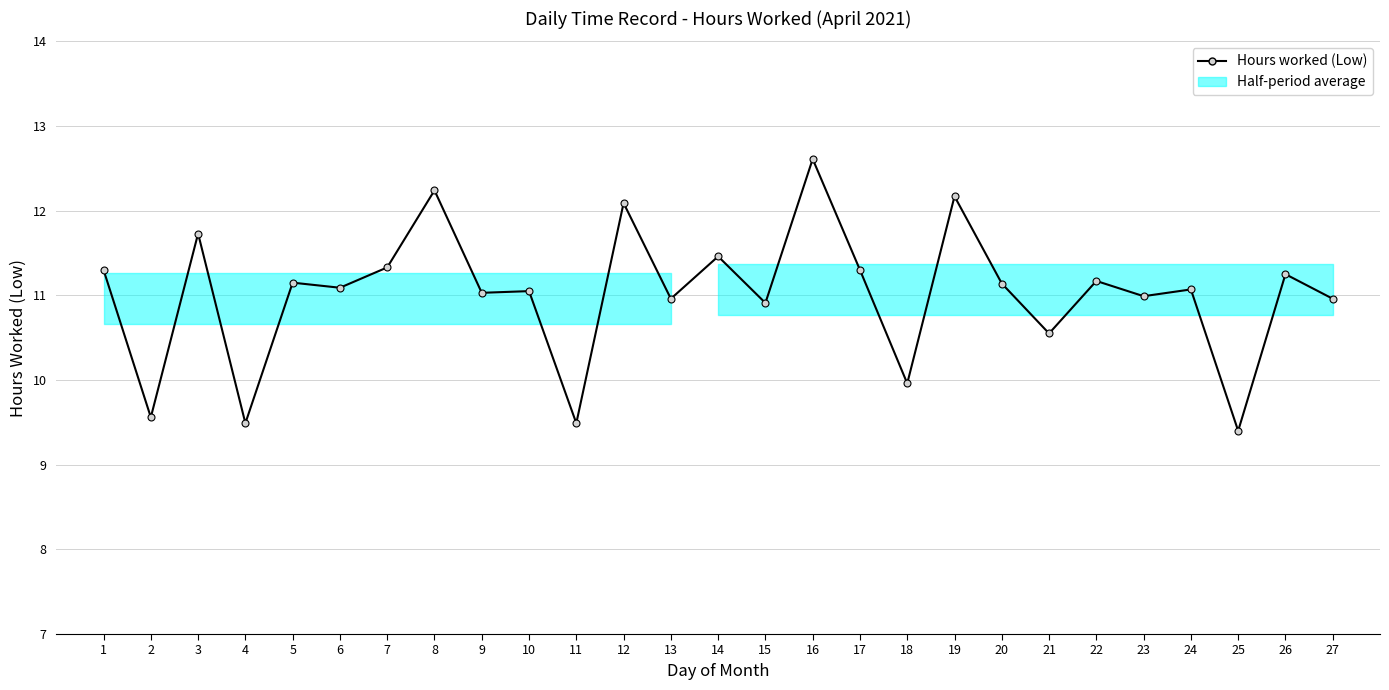

Read the value at 4.

9.5